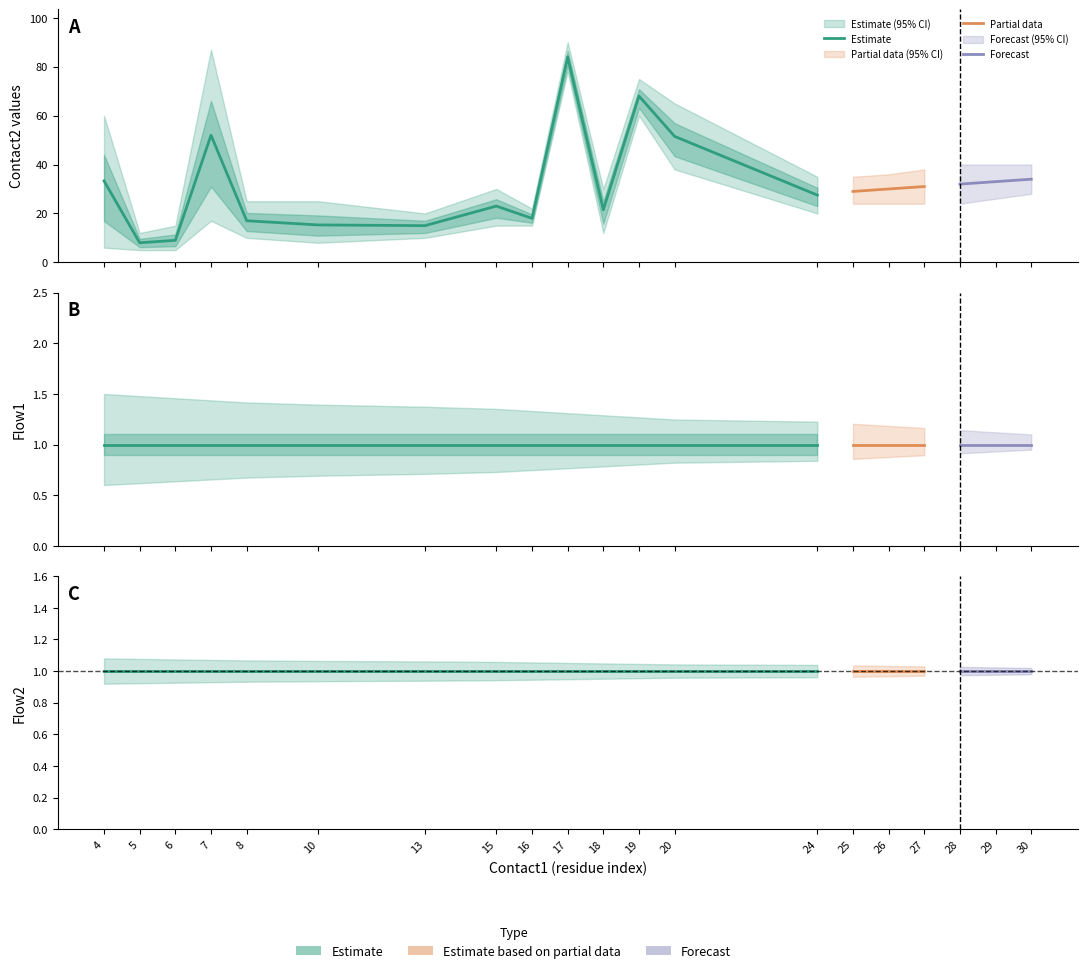

Reading right to left, what are all the values shown in this chart?

contact2_mean: 34.0	33.0	32.0	31.0	30.0	29.0	27.5	51.5	68.0	21.5	84.0	18.0	23.0	15.0	15.3	17.0	52.0	9.0	8.0	33.3
contact2_upper: 40.0	40.0	40.0	38.0	36.0	35.0	35.0	65.0	75.0	30.0	90.0	22.0	30.0	20.0	25.0	25.0	87.0	15.0	12.0	60.0
contact2_lower: 28.0	26.0	24.0	24.0	24.0	24.0	20.0	38.0	60.0	12.0	78.0	15.0	15.0	10.0	8.0	10.0	17.0	5.0	5.0	6.0
flow1: 1.0	1.0	1.0	1.0	1.0	1.0	1.0	1.0	1.0	1.0	1.0	1.0	1.0	1.0	1.0	1.0	1.0	1.0	1.0	1.0
flow2: 1.0	1.0	1.0	1.0	1.0	1.0	1.0	1.0	1.0	1.0	1.0	1.0	1.0	1.0	1.0	1.0	1.0	1.0	1.0	1.0